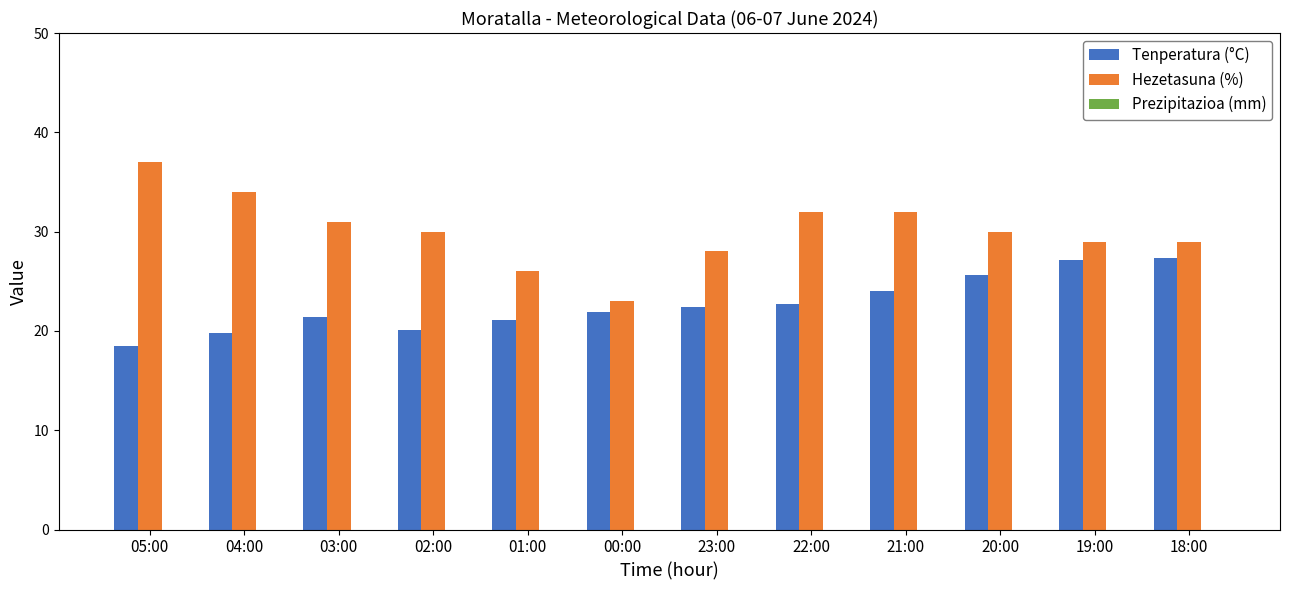

Which series has the widest spread of values?

Hezetasuna (%)